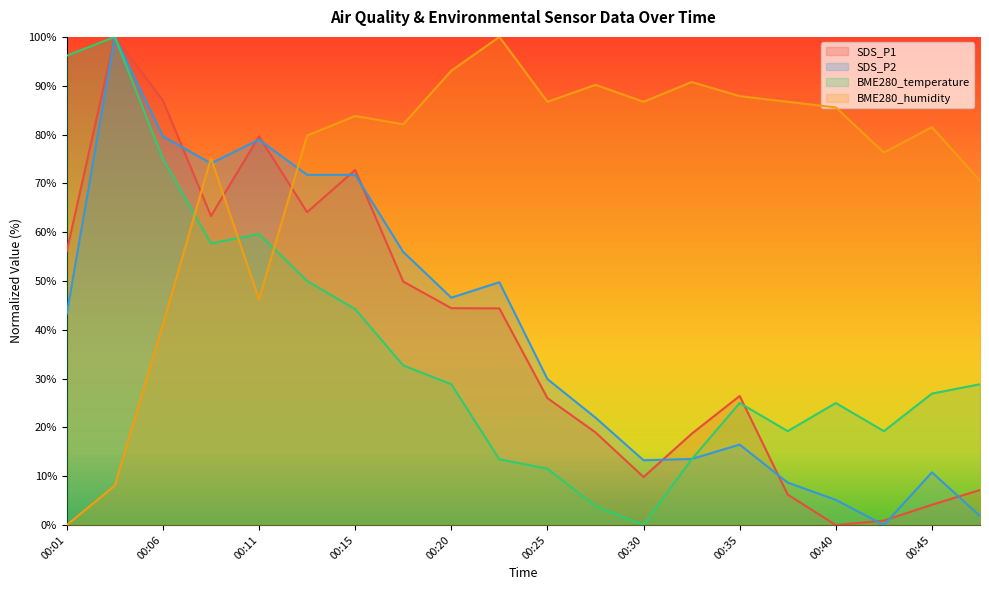

How many lines are shown in the chart?

4